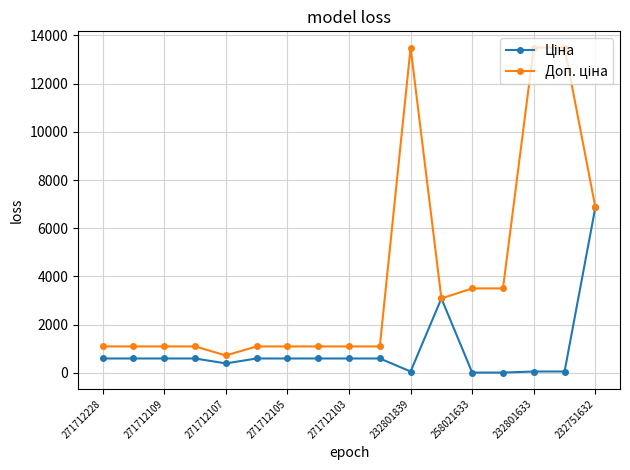

At how many categories does at least one series exceed 9758?

3